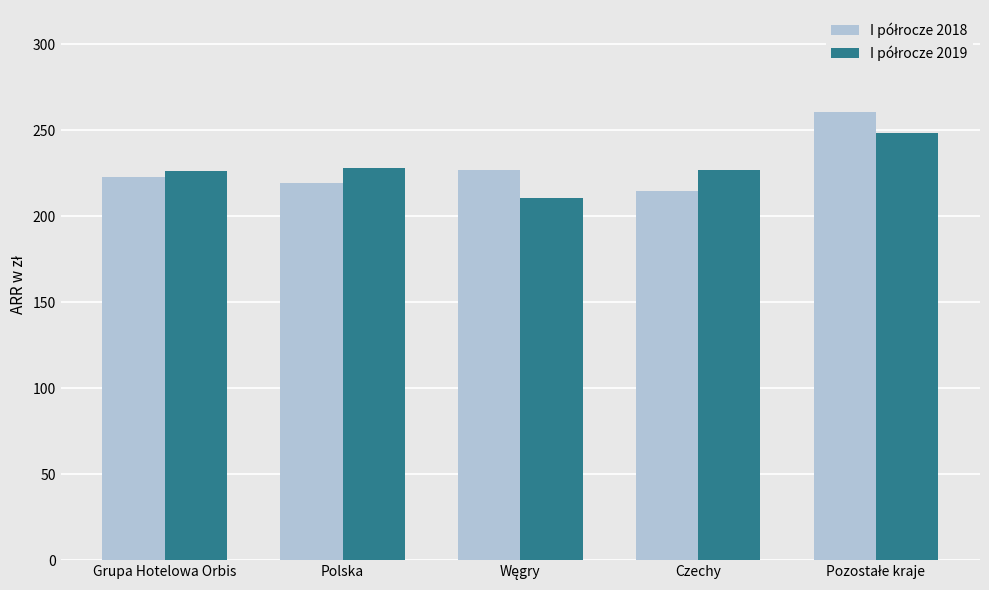

What is the spread (max minus min) of values at Polska?

9.2